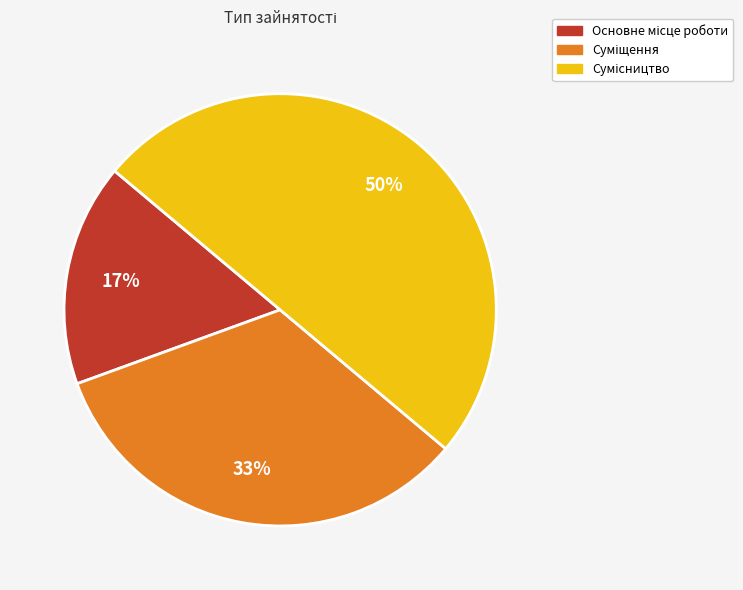

To the nearest percent, what is the average slice percentage?

33%